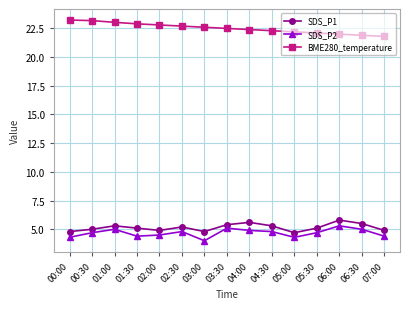

What is the difference between the maximum and minimum values in the SDS_P2 series?

1.3